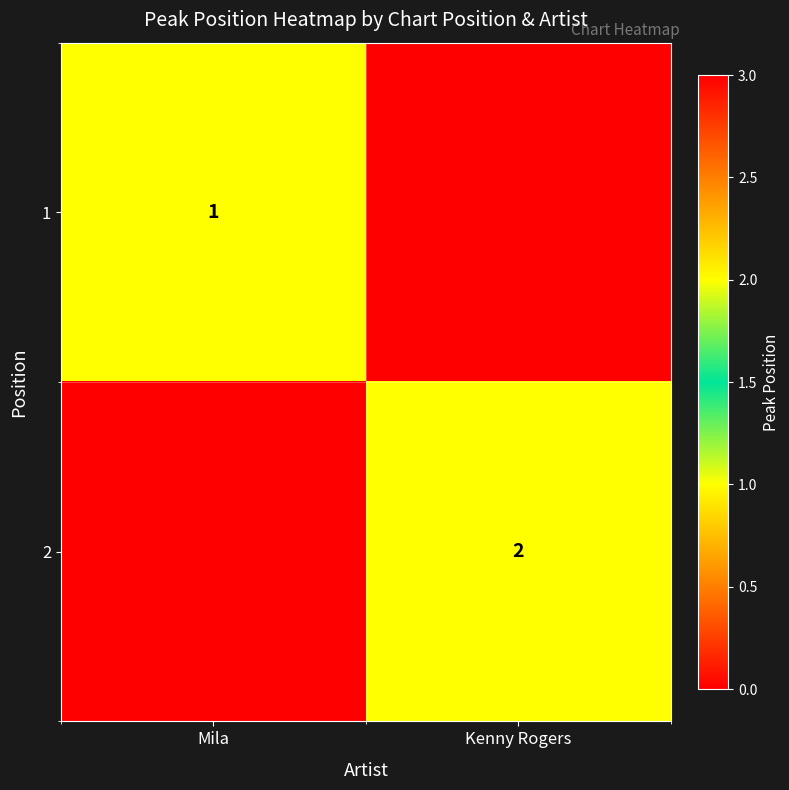

The value of 1 at Mila is 0. True or false?

False